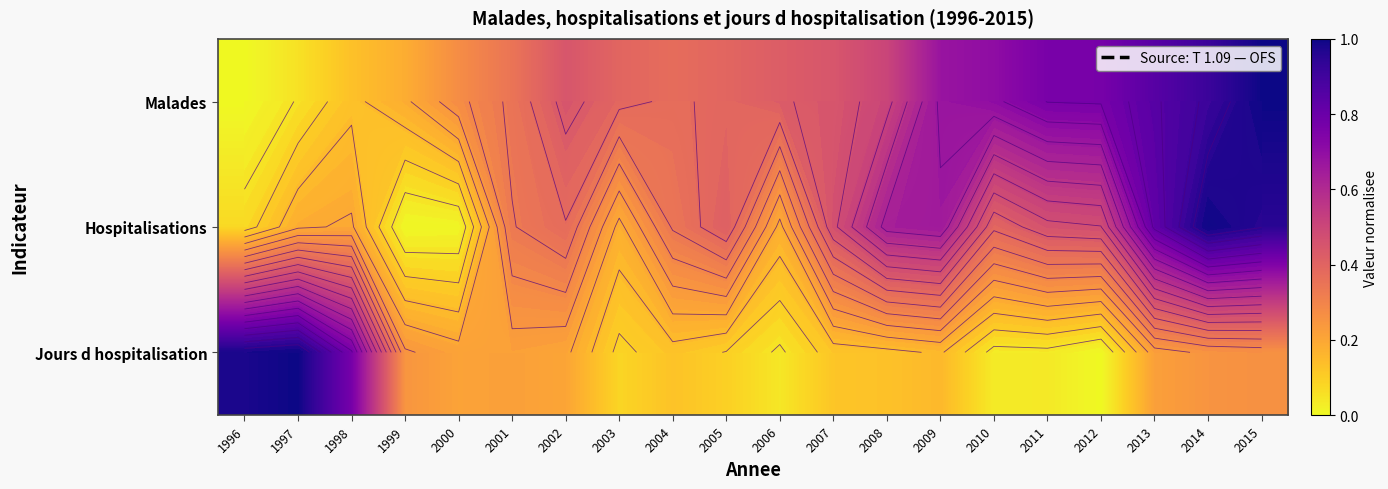

What is the average value of the Malades series?

0.5